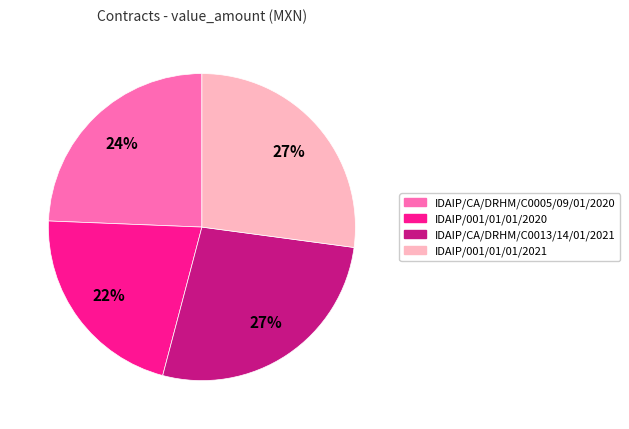

Which slice is the smallest?

IDAIP/001/01/01/2020